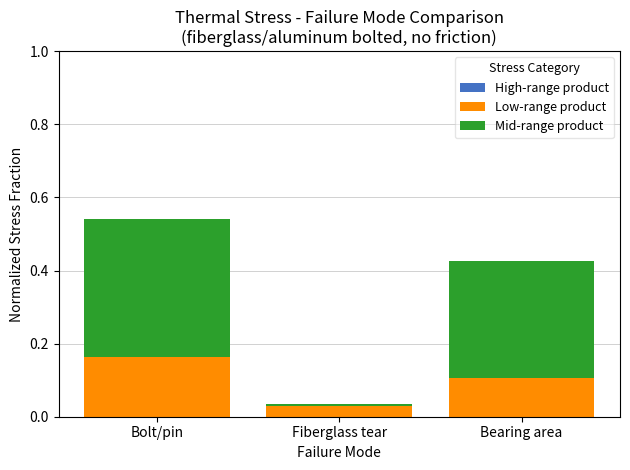

At which category is the sum across all series the highest?

Bolt/pin